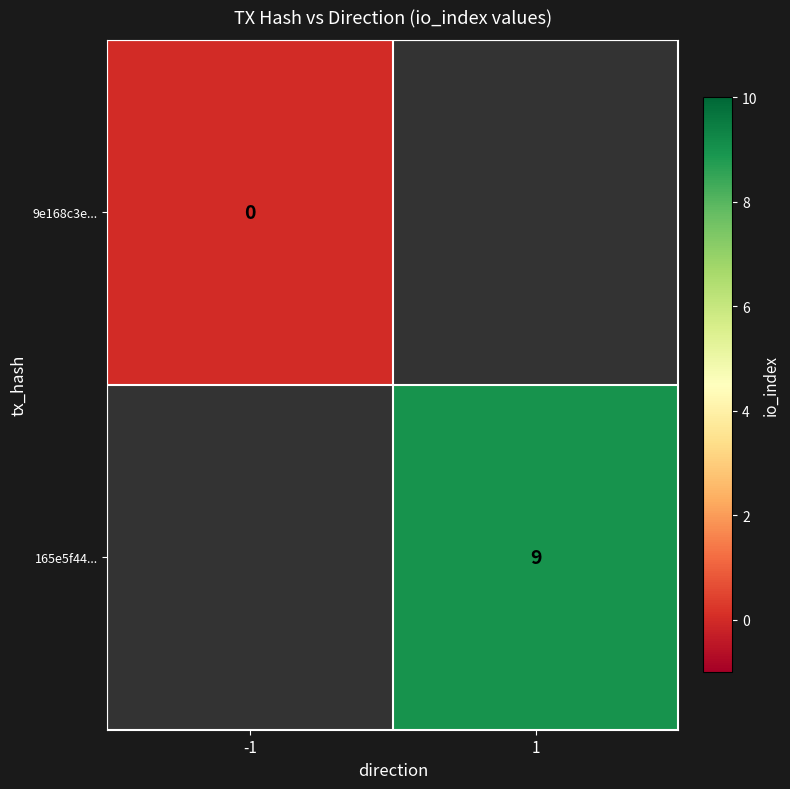

Is it true that 165e5f44... equals 9 at 1?

True